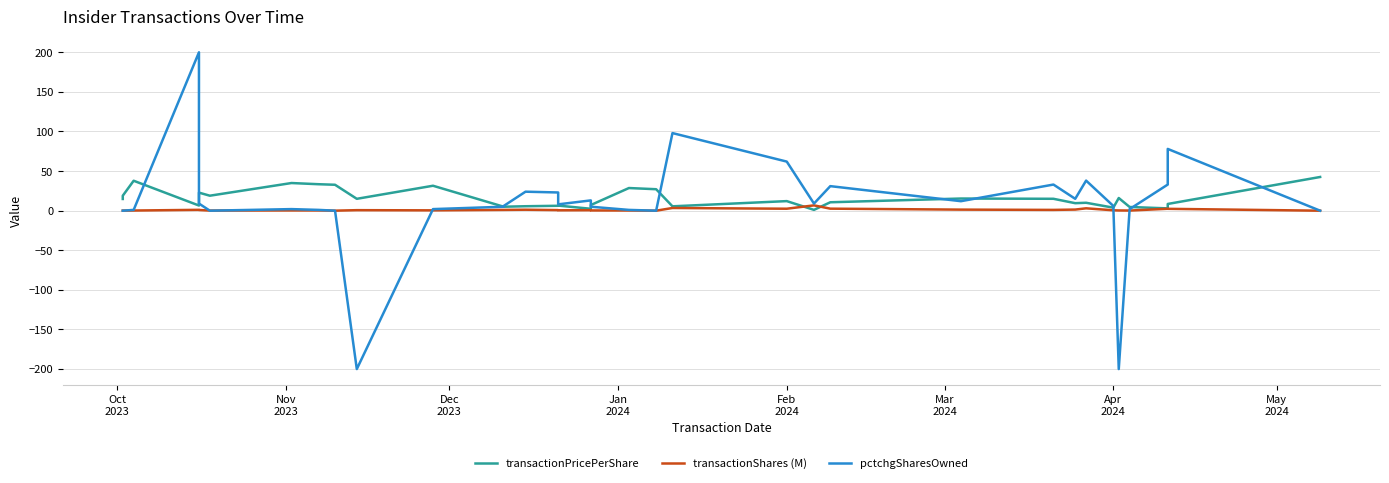

Reading left to right, list all the values displayed in this chart.

transactionPricePerShare: 14.8	14.8	14.8	18.9	37.8	6.5	22.8	18.9	34.9	33.4	32.7	15.0	31.5	5.0	5.0	5.6	6.2	6.5	2.4	7.2	28.6	27.1	5.5	12.1	1.0	10.6	15.3	15.0	9.5	10.0	3.8	16.0	4.7	2.9	8.5	42.6
transactionShares (M): 0.1	0.1	0.1	0.1	0.2	1.1	0.9	0.1	0.3	0.3	0.0	0.7	0.4	1.0	1.0	1.2	0.7	0.5	0.6	0.3	0.2	0.0	3.4	2.5	6.7	2.6	1.4	1.0	1.4	3.0	0.5	0.3	0.2	2.4	2.4	0.0
pctchgSharesOwned: 0.0	0.0	0.0	0.0	1.0	200.0	9.0	0.0	2.0	1.0	0.0	-200.0	2.0	5.0	6.0	24.0	23.0	8.0	13.0	5.0	1.0	0.0	98.0	62.0	9.0	31.0	12.0	33.0	15.0	38.0	6.0	-200.0	2.0	33.0	78.0	0.0